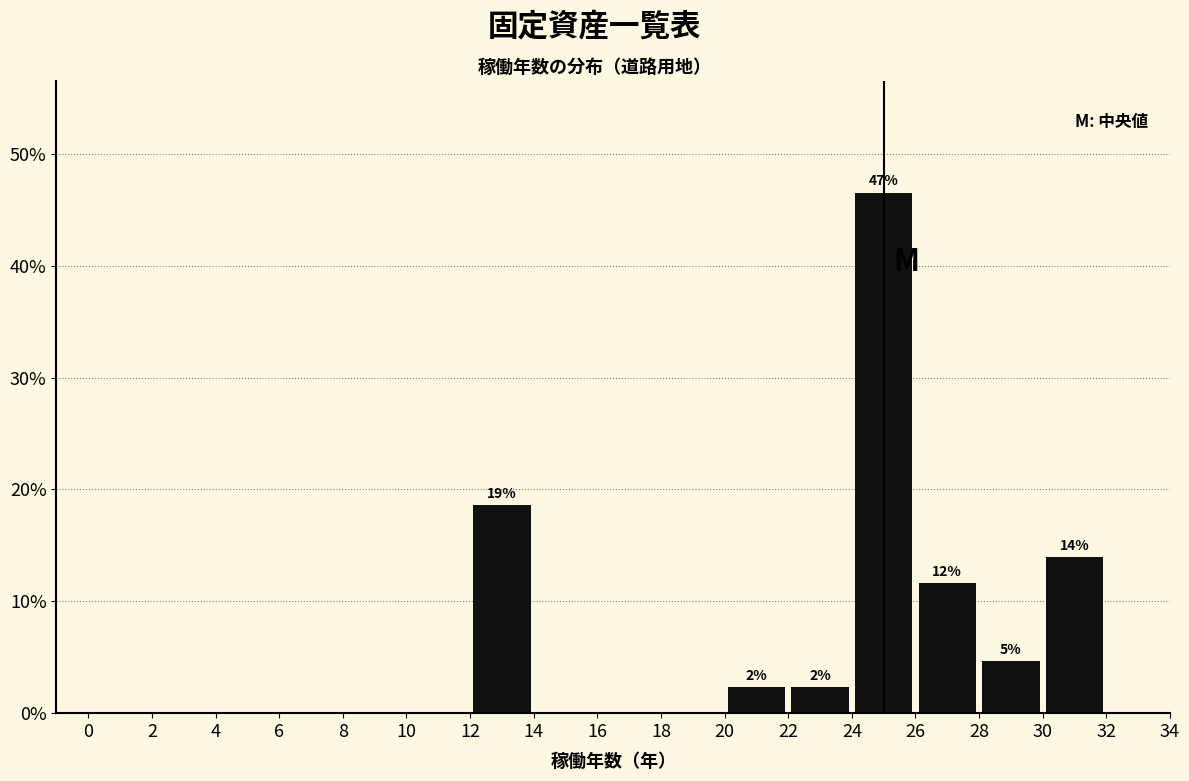

Which range on the x-axis has the tallest bar?

24 to 26